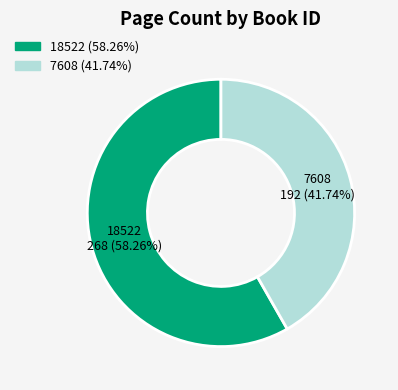

How many segments does this pie chart have?

2